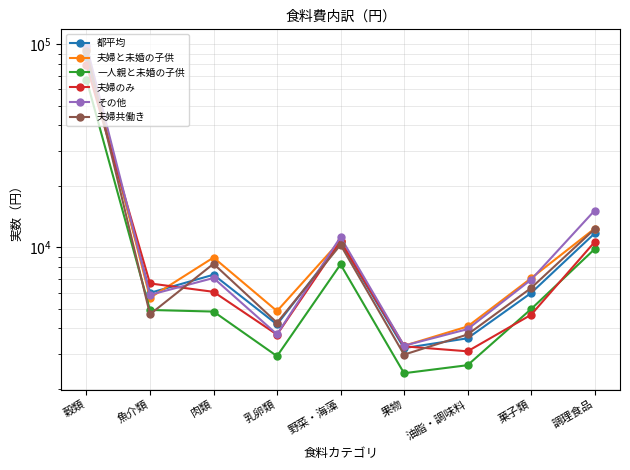

Where is 夫婦と未婚の子供 nearest to the value 48845?

調理食品